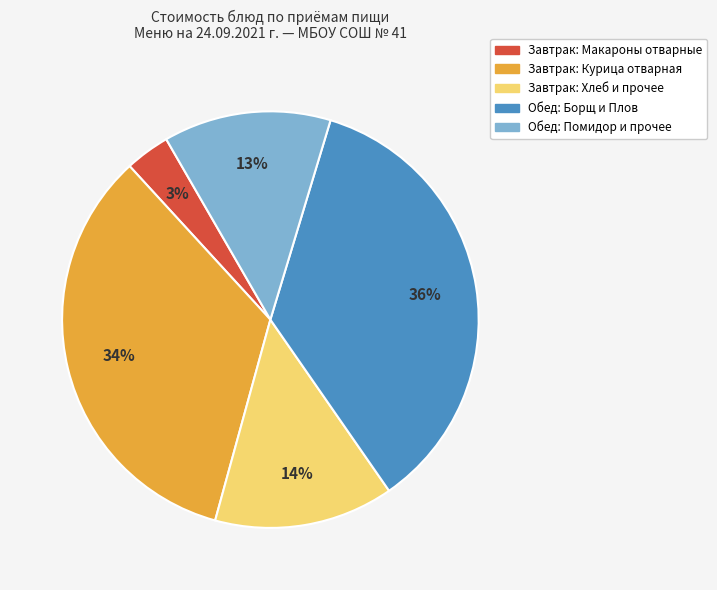

To the nearest percent, what is the average slice percentage?

20%